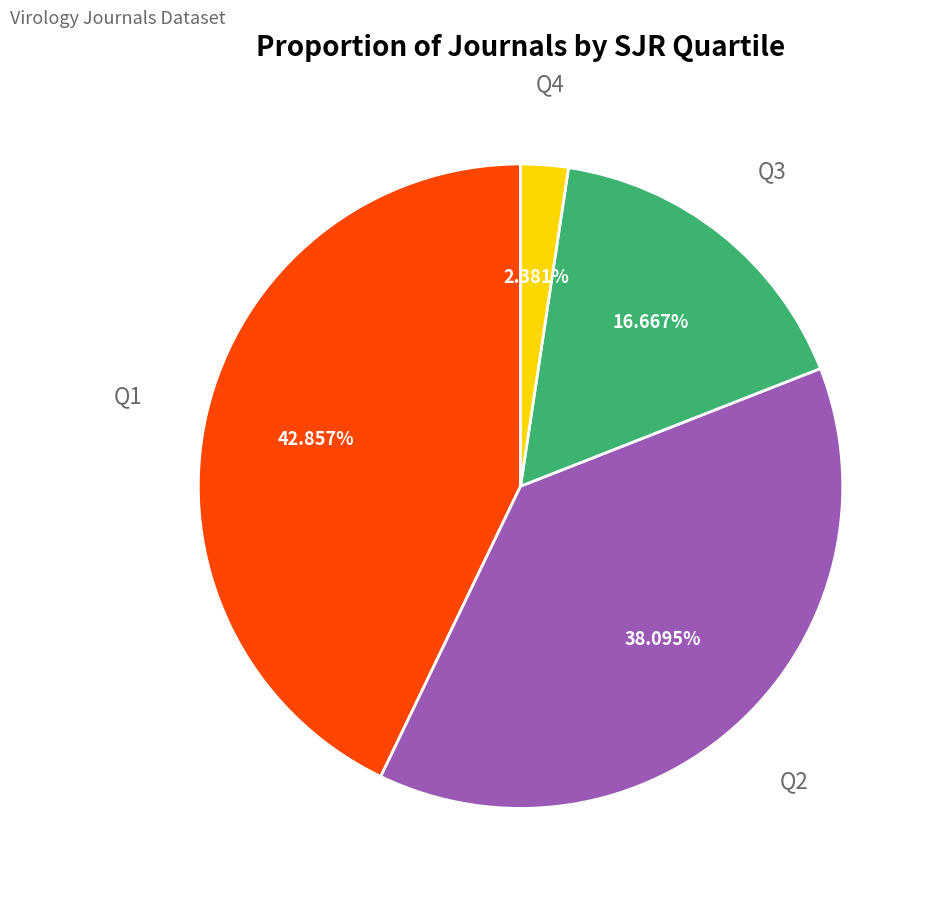

Is there a majority slice in this chart?

No